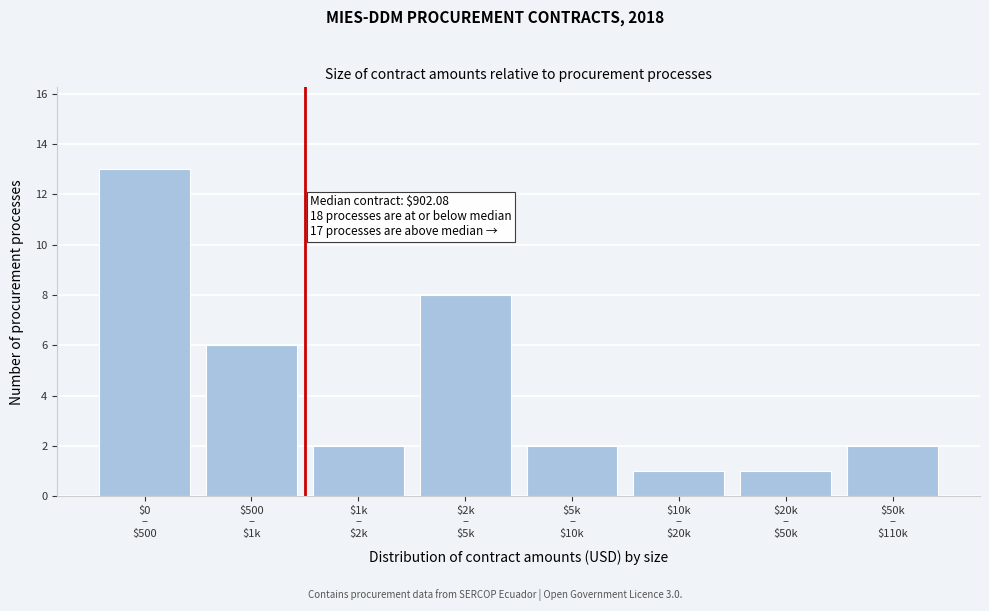

Reading left to right, extract all data points from this chart.

13	6	2	8	2	1	1	2